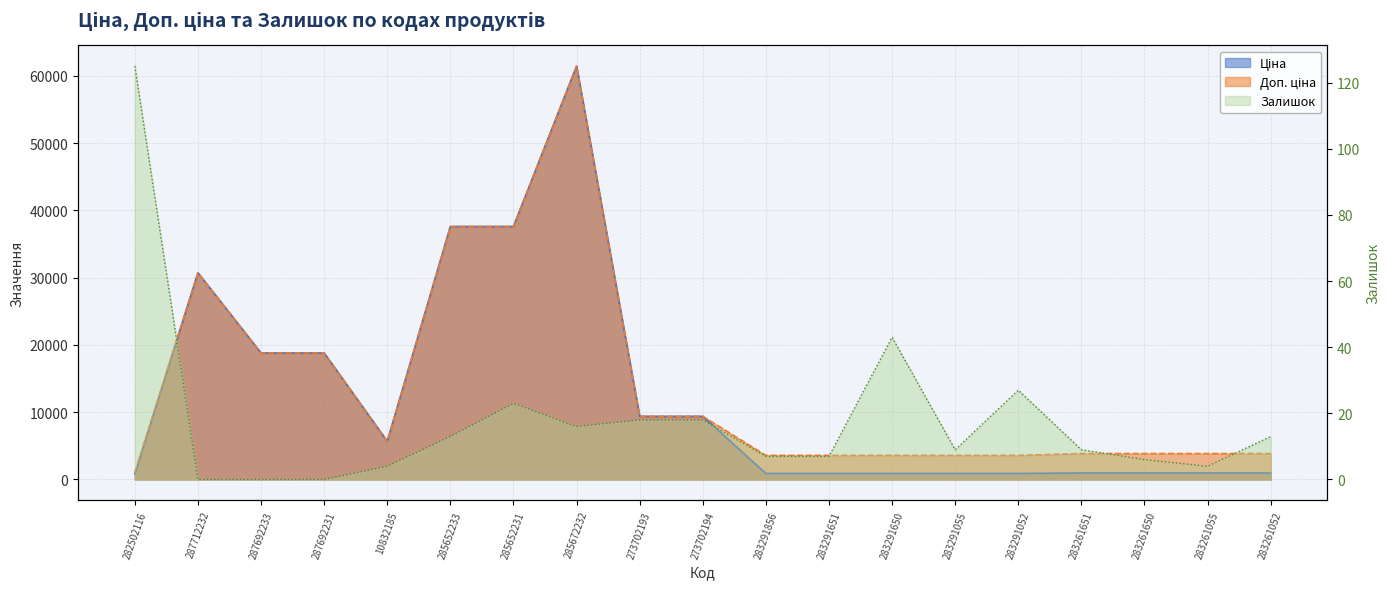

Which series has the largest range (max minus min)?

Ціна